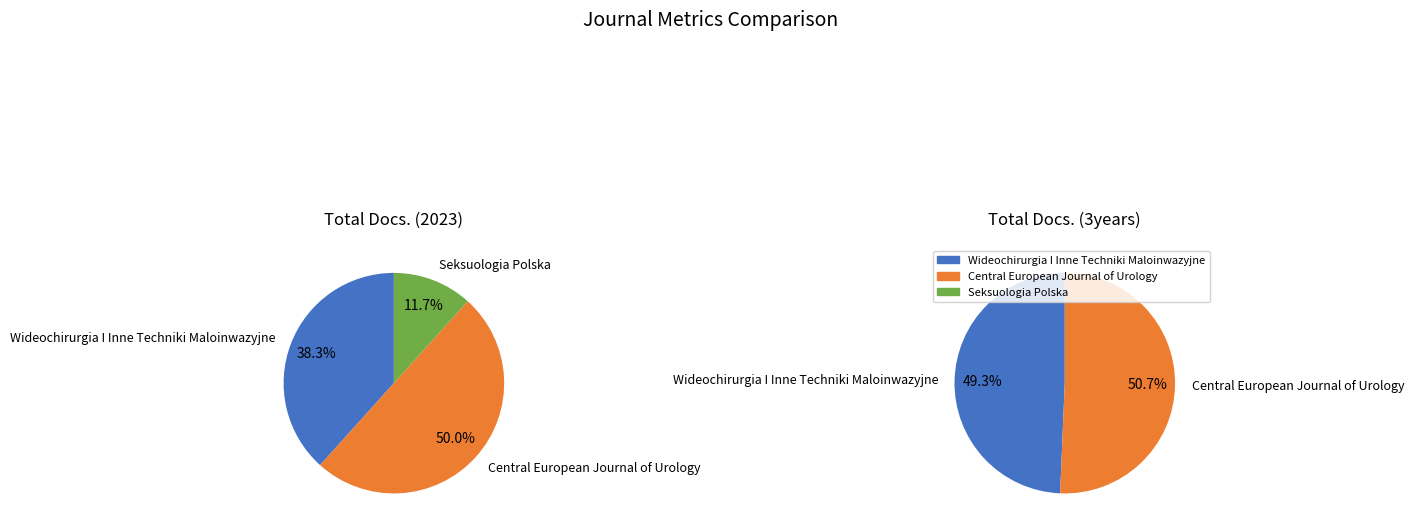

Does any single category account for the majority?

No